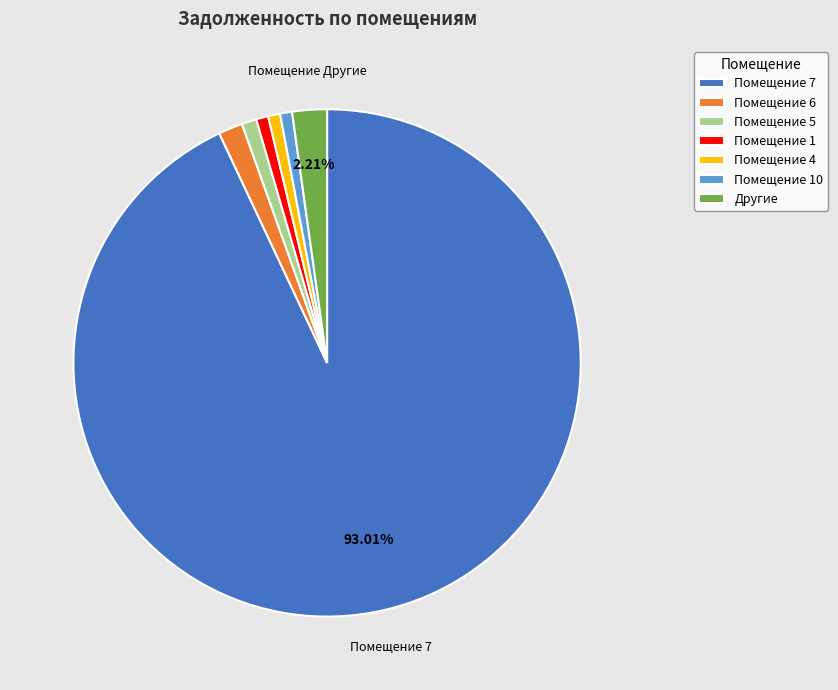

Do Помещение 7 and Помещение 4 together represent more than half of the pie?

Yes